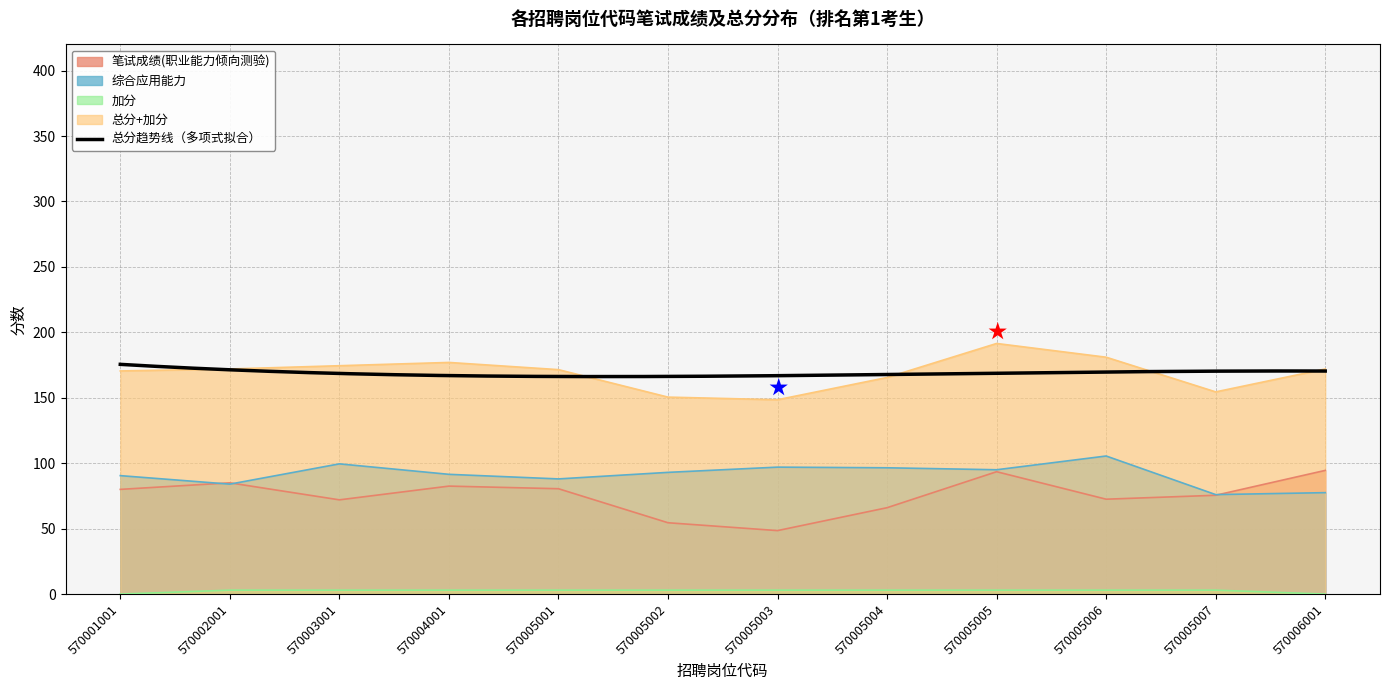

What is the difference between the 笔试成绩(职业能力倾向测验) values at 570005001 and 570003001?

8.5